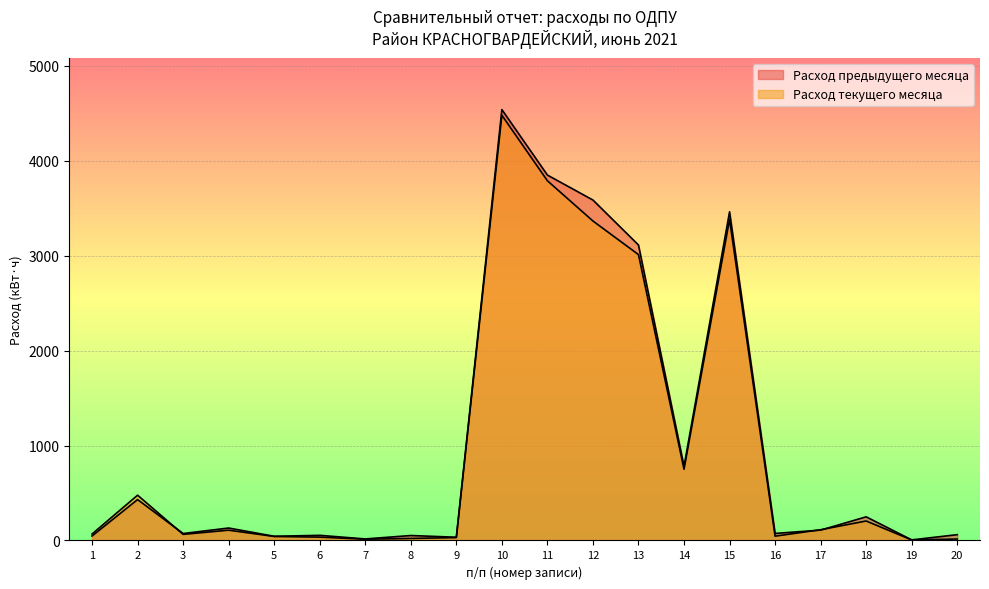

Reading left to right, transcribe all the data shown in this chart.

Расход предыдущего месяца: 1=47	2=431	3=73	4=131	5=44	6=54	7=16	8=52	9=34	10=4540	11=3850	12=3587	13=3113	14=781	15=3463	16=74	17=109	18=249	19=6	20=61
Расход текущего месяца: 1=68	2=477	3=64	4=108	5=42	6=35	7=13	8=21	9=30	10=4480	11=3790	12=3366	13=3012	14=750	15=3382	16=45	17=113	18=205	19=5	20=15